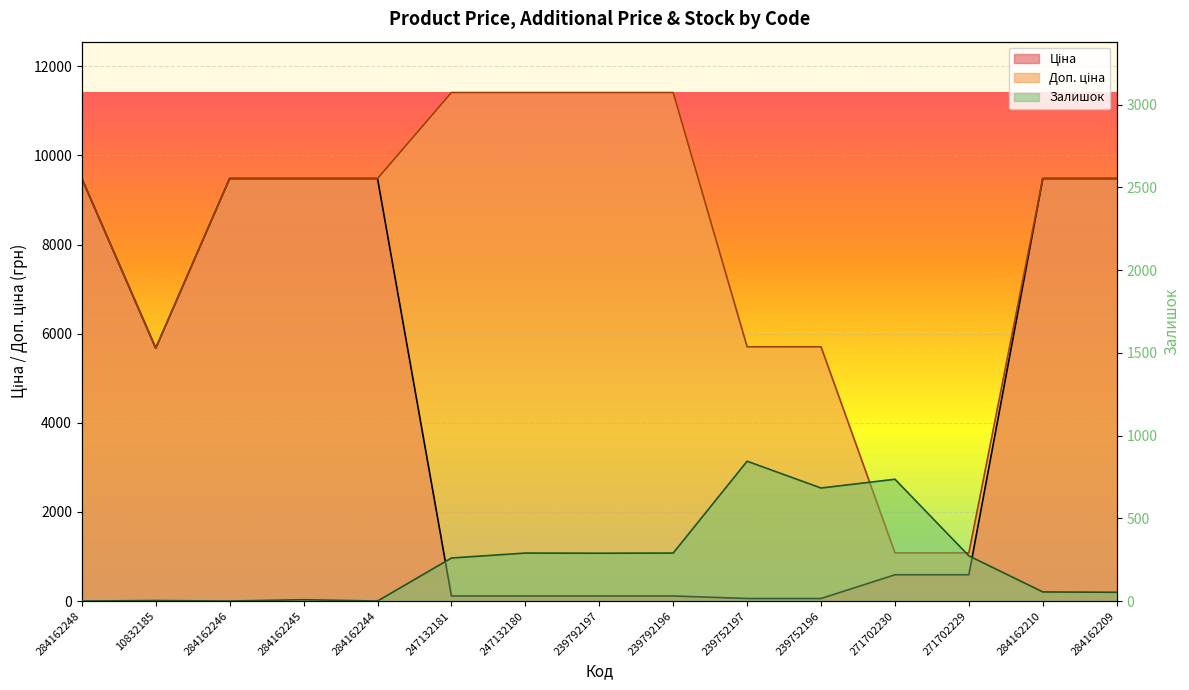

At which label is Ціна closest to 4768?

10832185